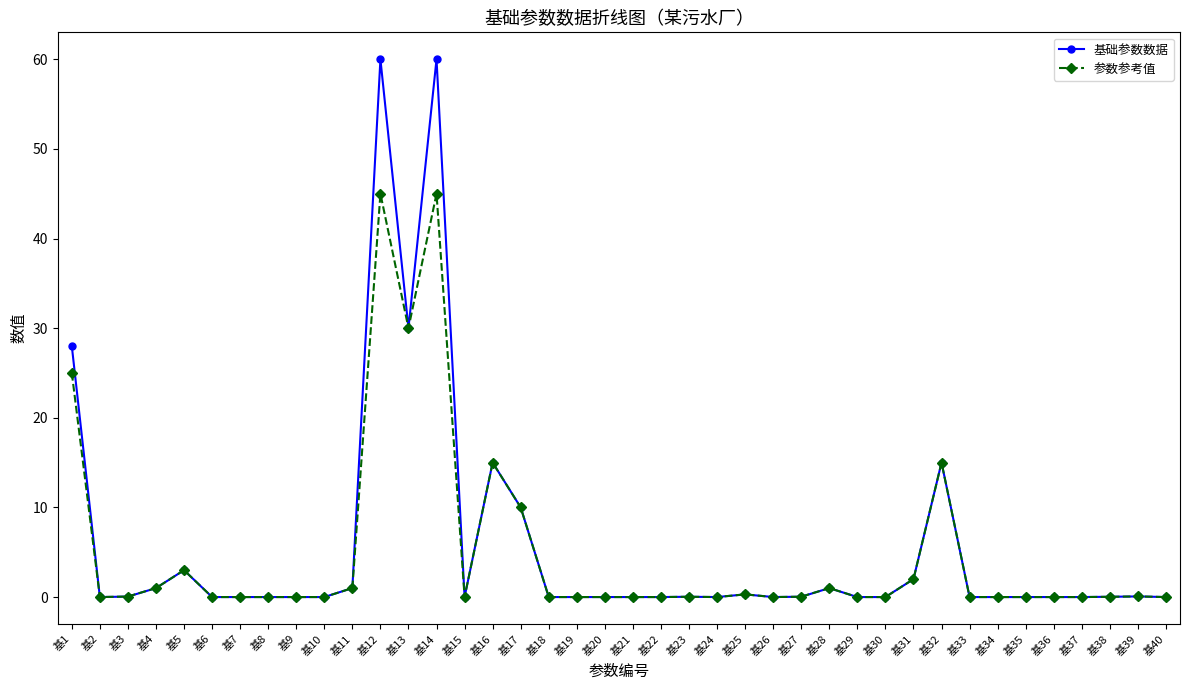

Which series has the largest total across all categories?

基础参数数据